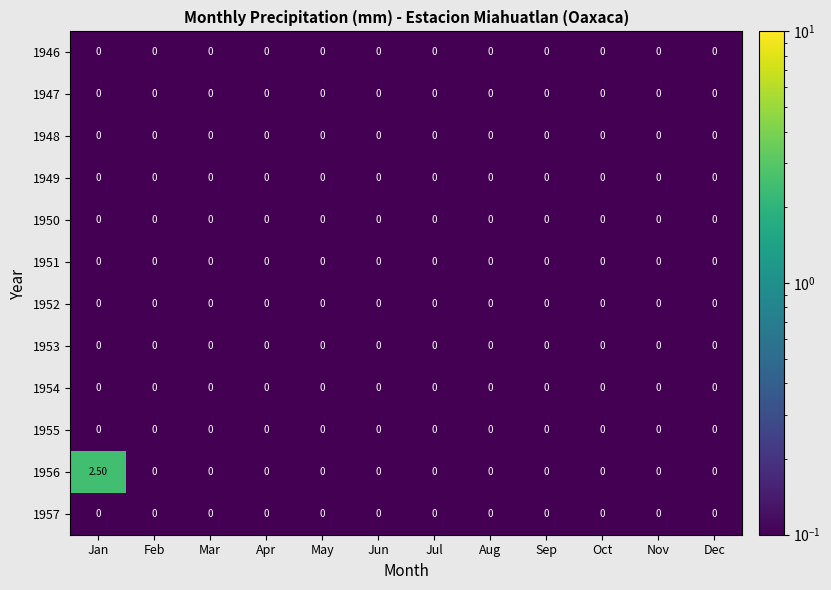

At which category is the sum across all series the highest?

Jan